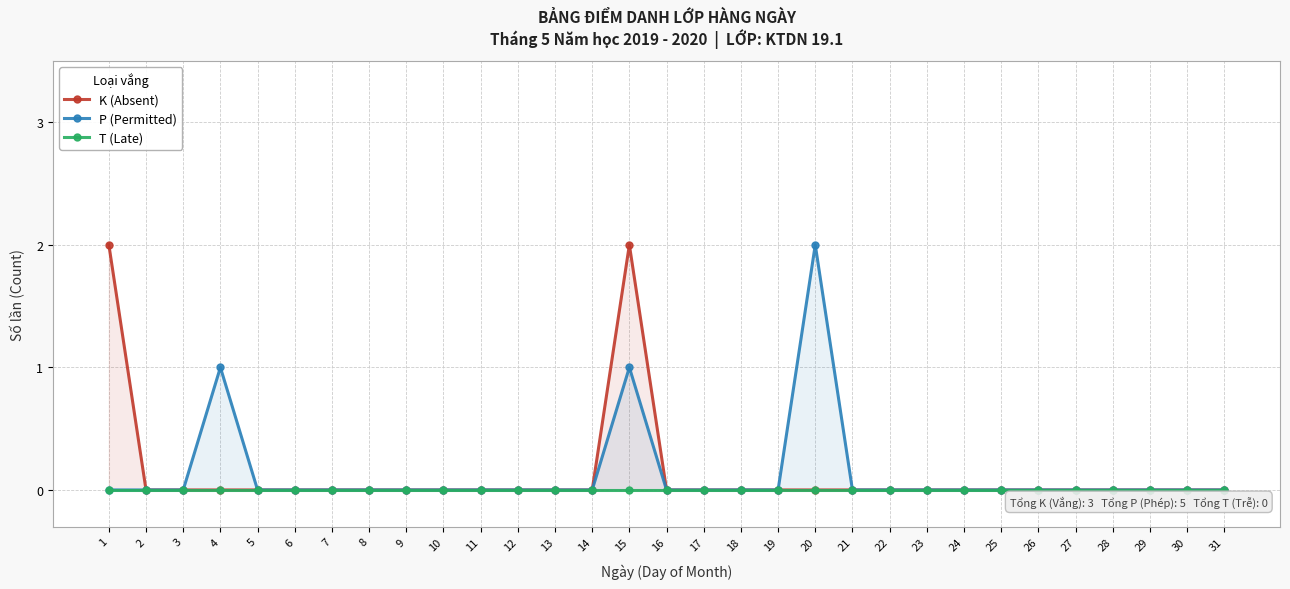

Reading left to right, what are all the values shown in this chart?

K (Absent): 1=2	2=0	3=0	4=0	5=0	6=0	7=0	8=0	9=0	10=0	11=0	12=0	13=0	14=0	15=2	16=0	17=0	18=0	19=0	20=0	21=0	22=0	23=0	24=0	25=0	26=0	27=0	28=0	29=0	30=0	31=0
P (Permitted): 1=0	2=0	3=0	4=1	5=0	6=0	7=0	8=0	9=0	10=0	11=0	12=0	13=0	14=0	15=1	16=0	17=0	18=0	19=0	20=2	21=0	22=0	23=0	24=0	25=0	26=0	27=0	28=0	29=0	30=0	31=0
T (Late): 1=0	2=0	3=0	4=0	5=0	6=0	7=0	8=0	9=0	10=0	11=0	12=0	13=0	14=0	15=0	16=0	17=0	18=0	19=0	20=0	21=0	22=0	23=0	24=0	25=0	26=0	27=0	28=0	29=0	30=0	31=0